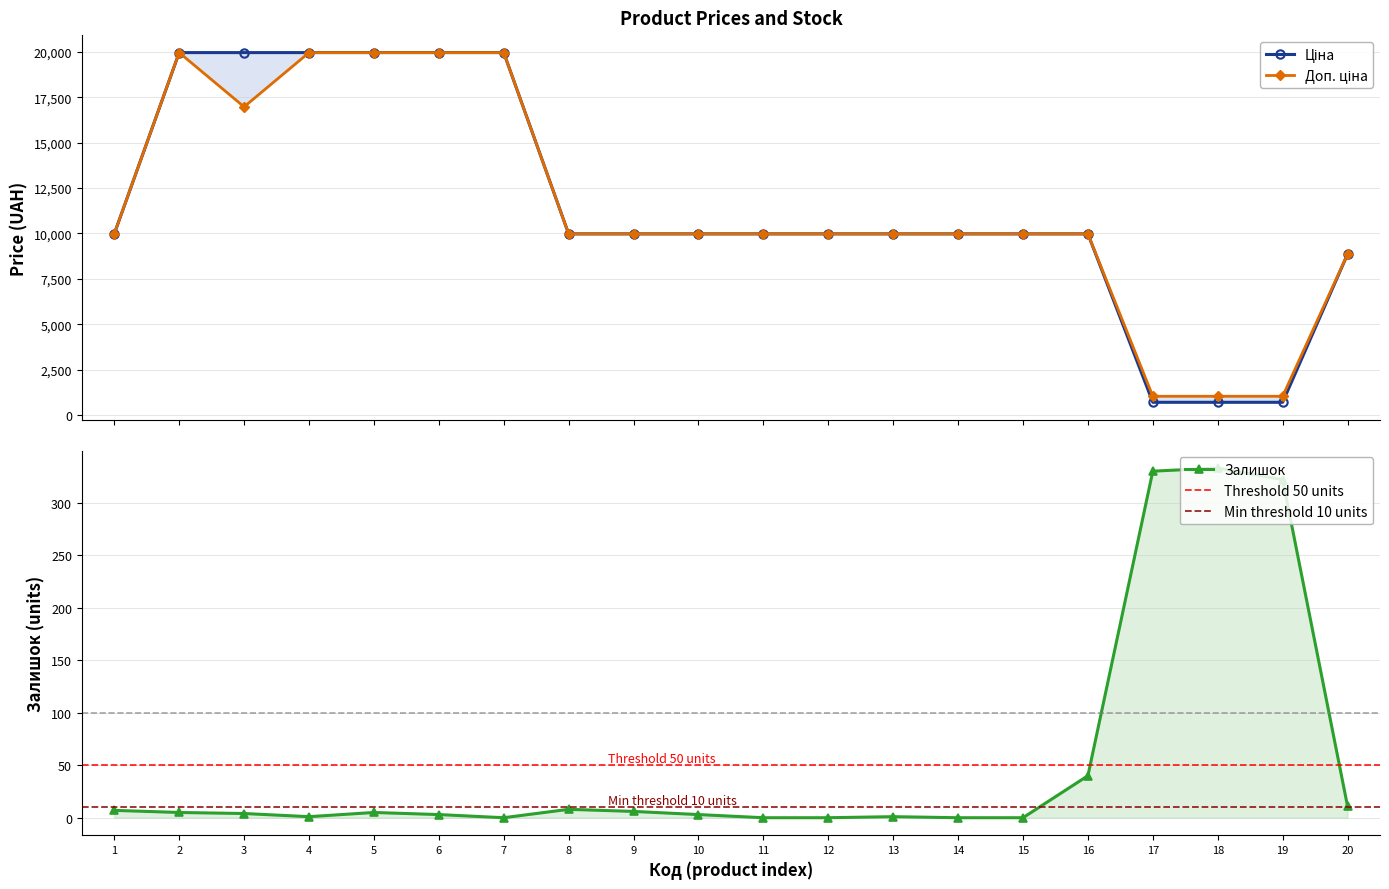

What is the maximum value for Доп. ціна?

19964.2